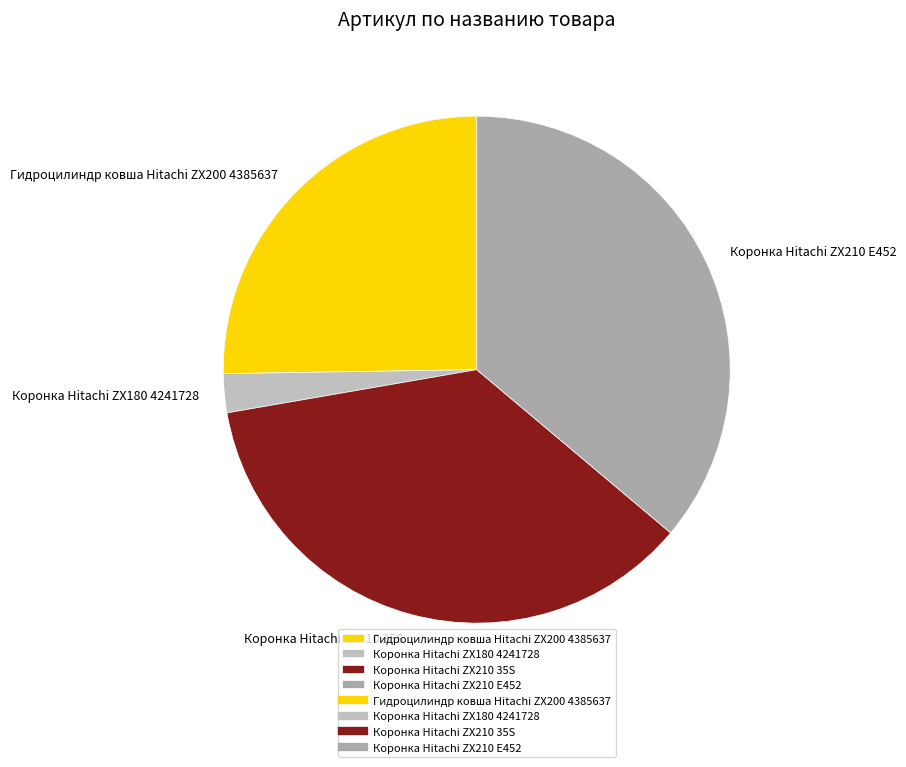

Does Коронка Hitachi ZX210 35S represent more than half of the total?

No